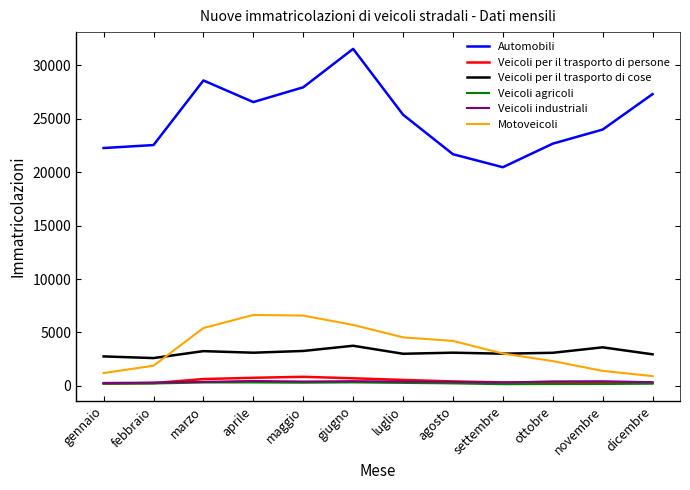

How many lines are shown in the chart?

6